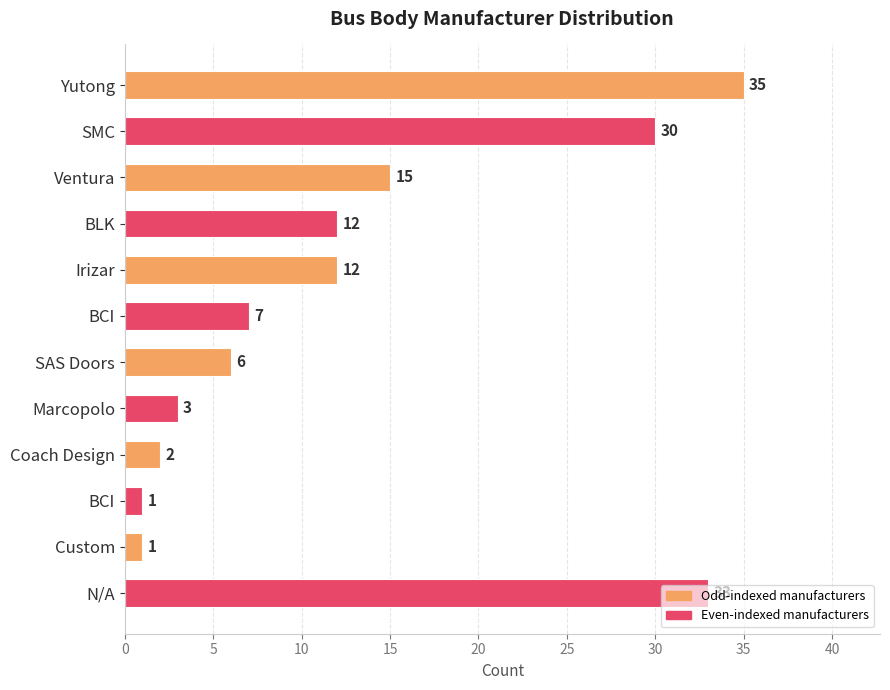

Are the bars horizontal?

Yes